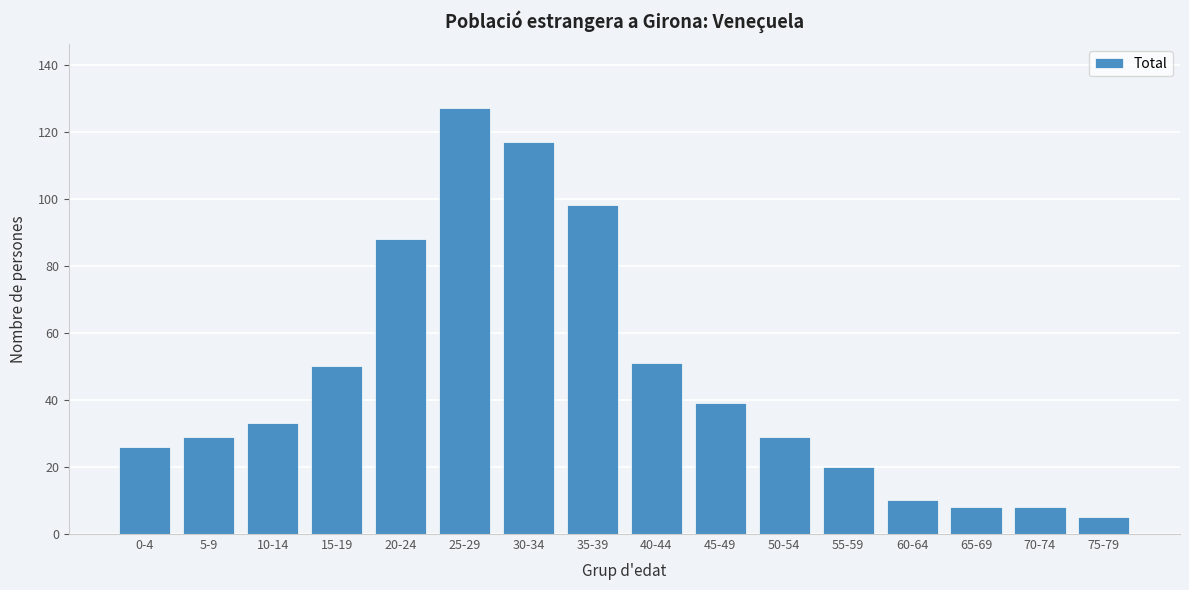

Reading left to right, extract all data points from this chart.

0-4=26	5-9=29	10-14=33	15-19=50	20-24=88	25-29=127	30-34=117	35-39=98	40-44=51	45-49=39	50-54=29	55-59=20	60-64=10	65-69=8	70-74=8	75-79=5